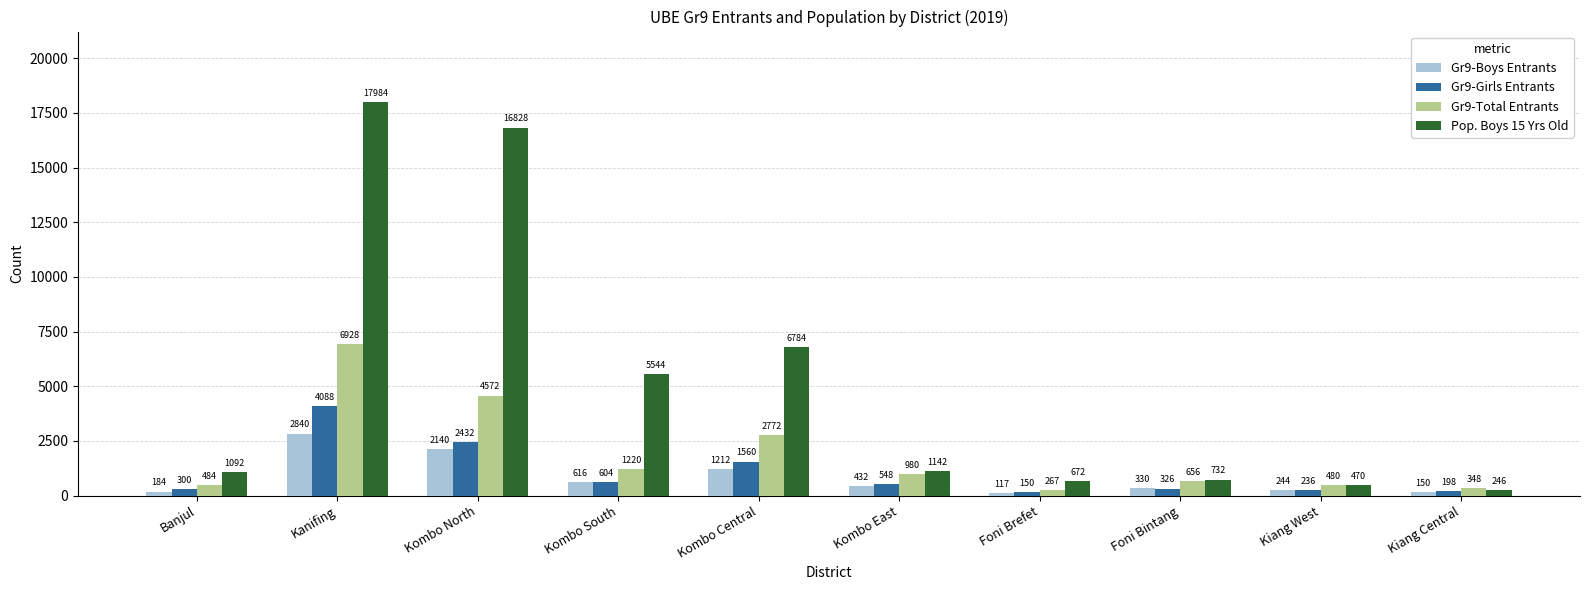

At how many categories does at least one series exceed 878?

6